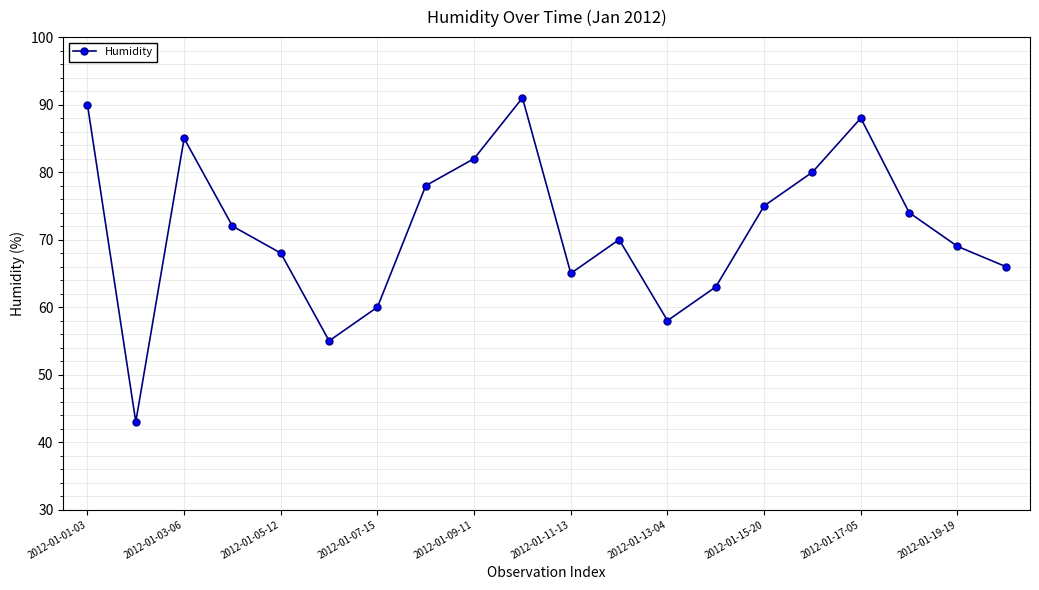

What is the maximum value shown in the chart?

91